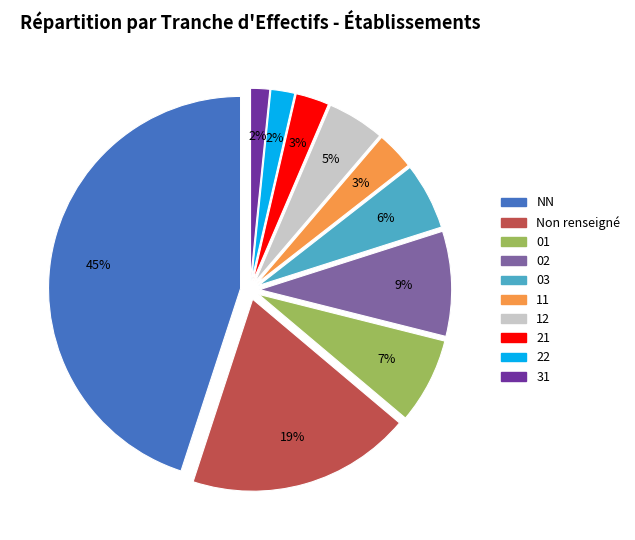

Is there any slice that represents more than half of the pie?

No